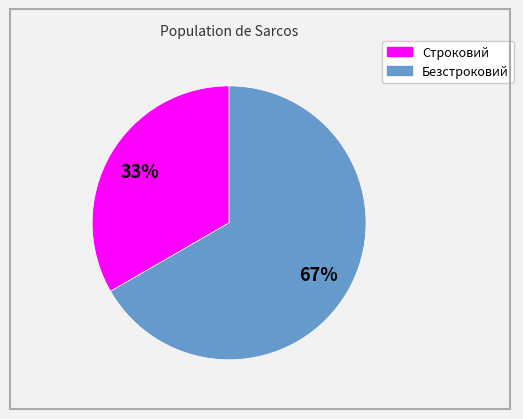

Is Строковий the majority of the pie?

No